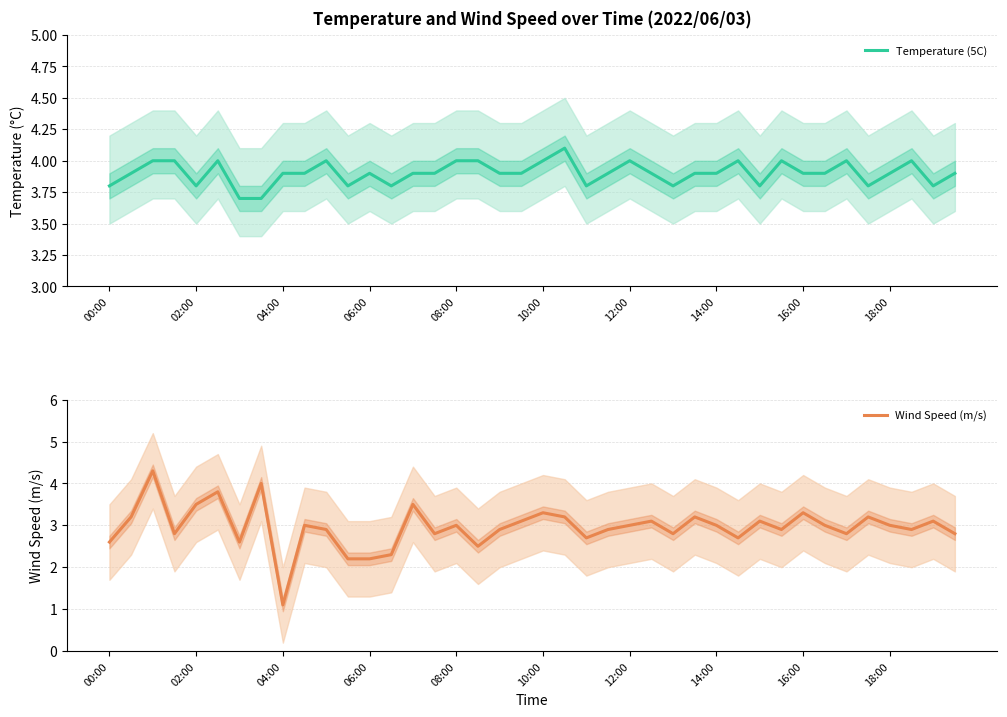

What is the minimum value for Wind Speed (m/s)?

1.1